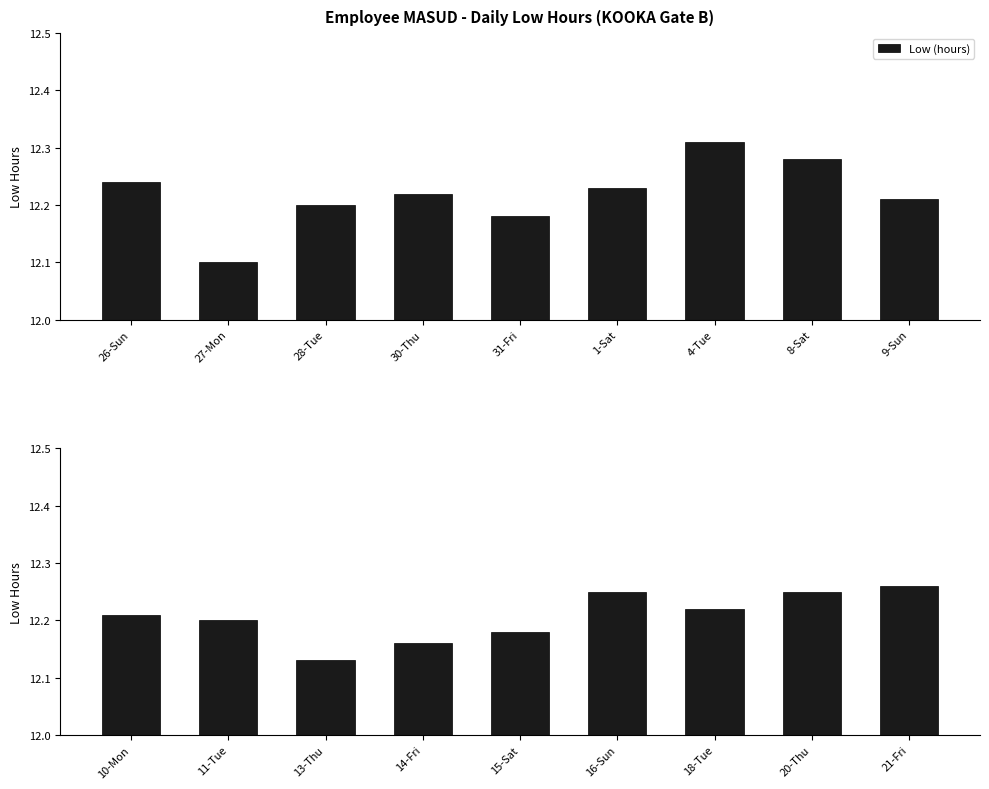

How many data points does each series have?

9